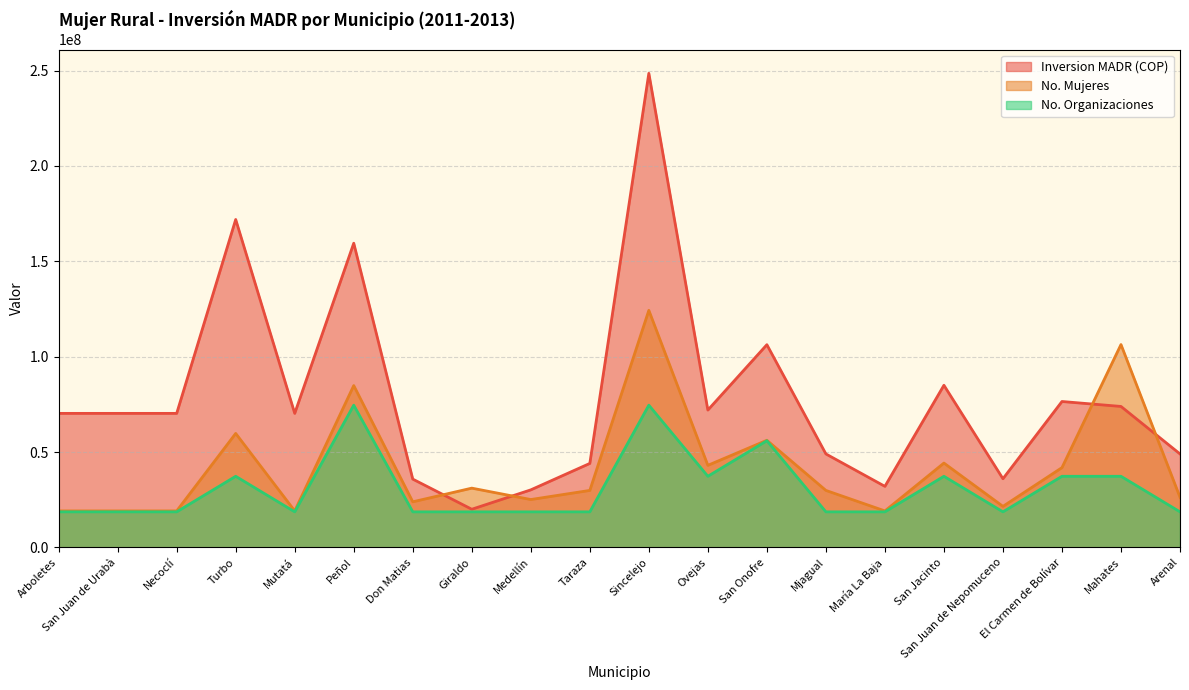

What are all the series names shown in the legend?

Inversion MADR (COP), No. Mujeres, No. Organizaciones